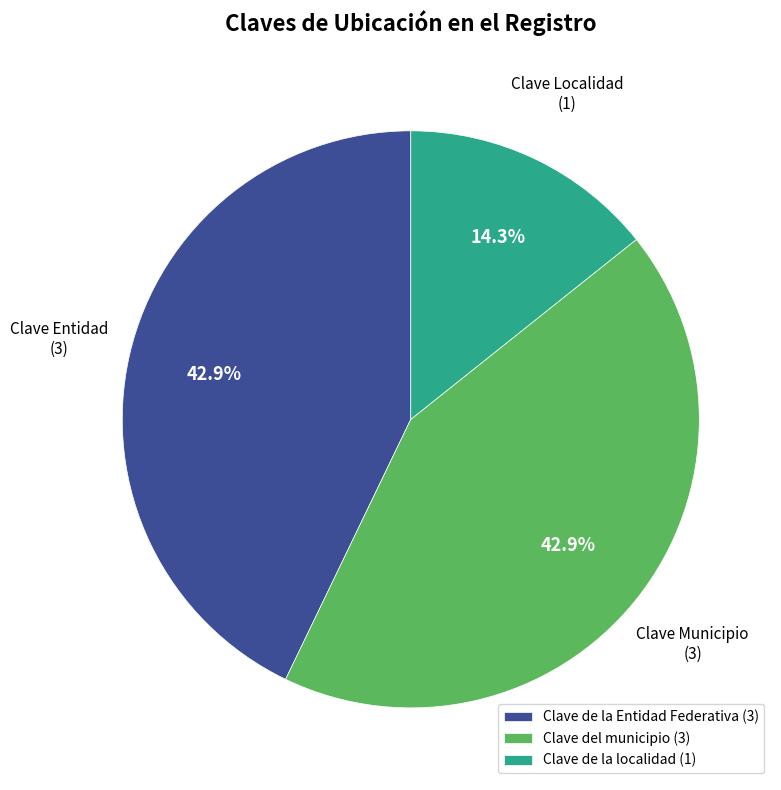

How much of the chart is everything except Clave del municipio (3)?

57.1%